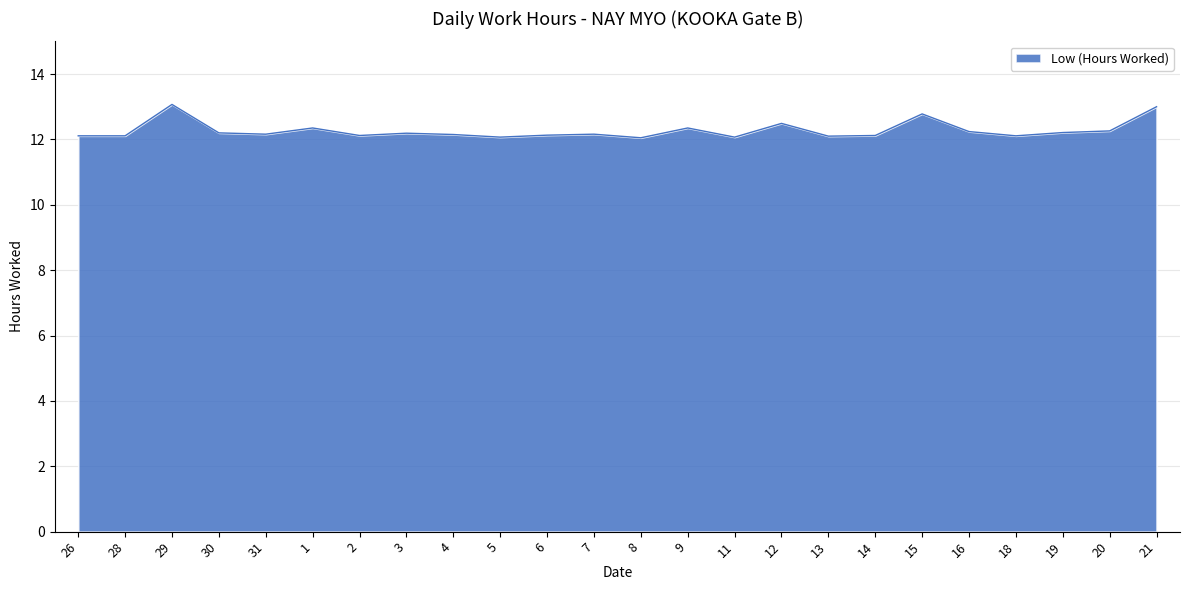

True or false: the data shows 12.3 at 1.

True